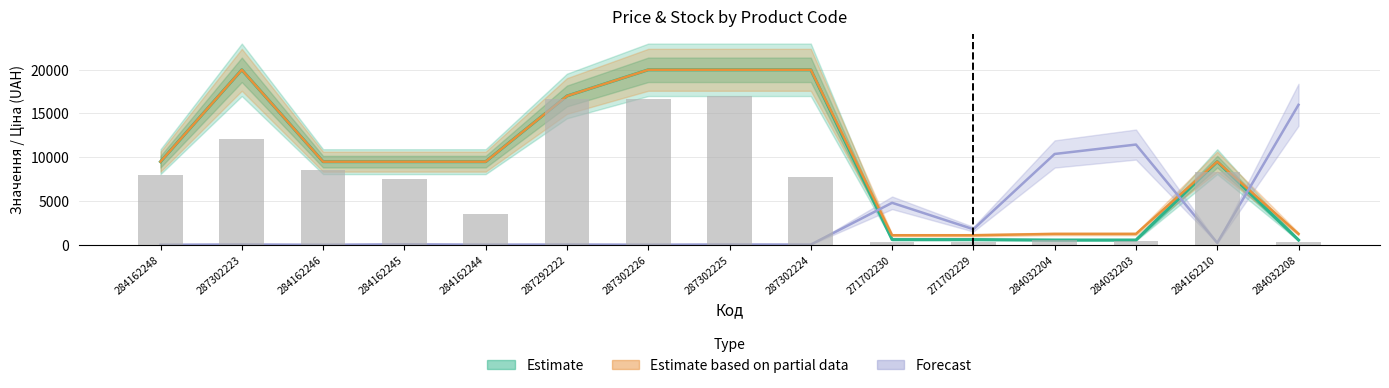

Which label corresponds to the largest value in the chart?

287302223